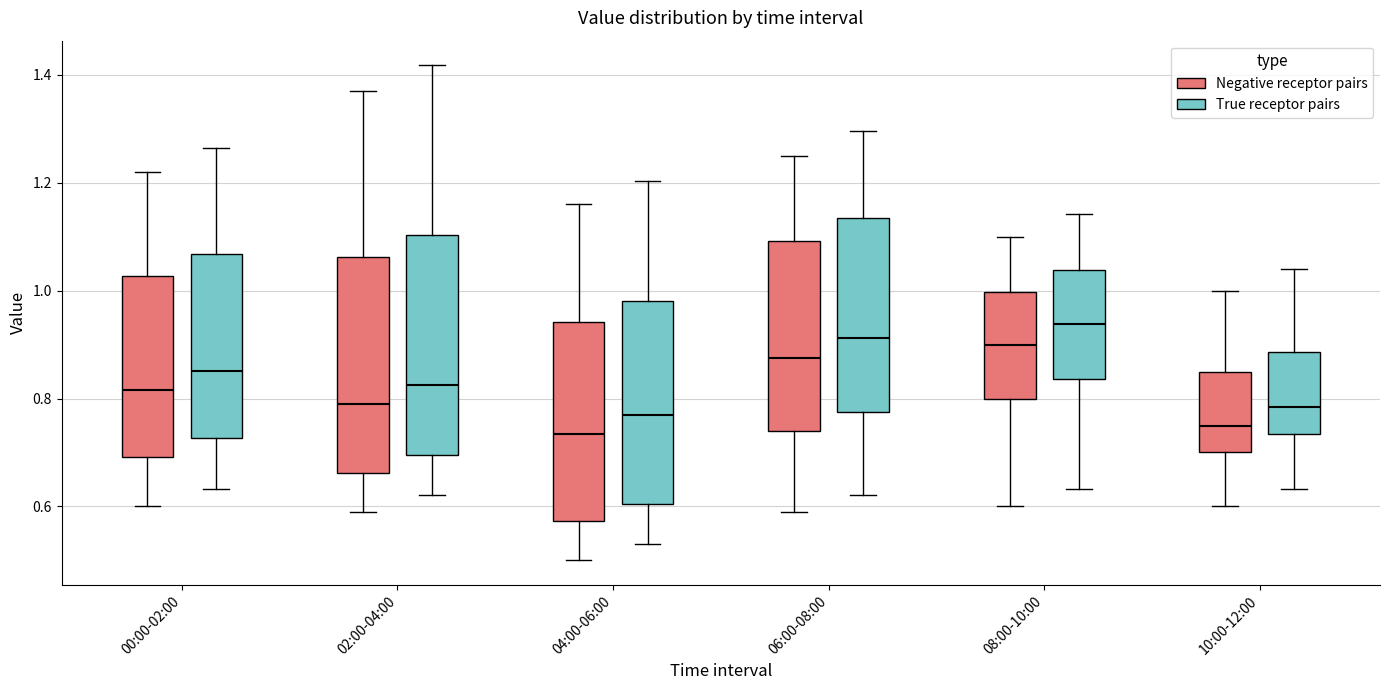

Where is the lower edge of the box for 08:00-10:00 (Negative receptor pairs) on the y-axis? The values are not printed on the chart, so give them approximately, as read against the axis.

0.80